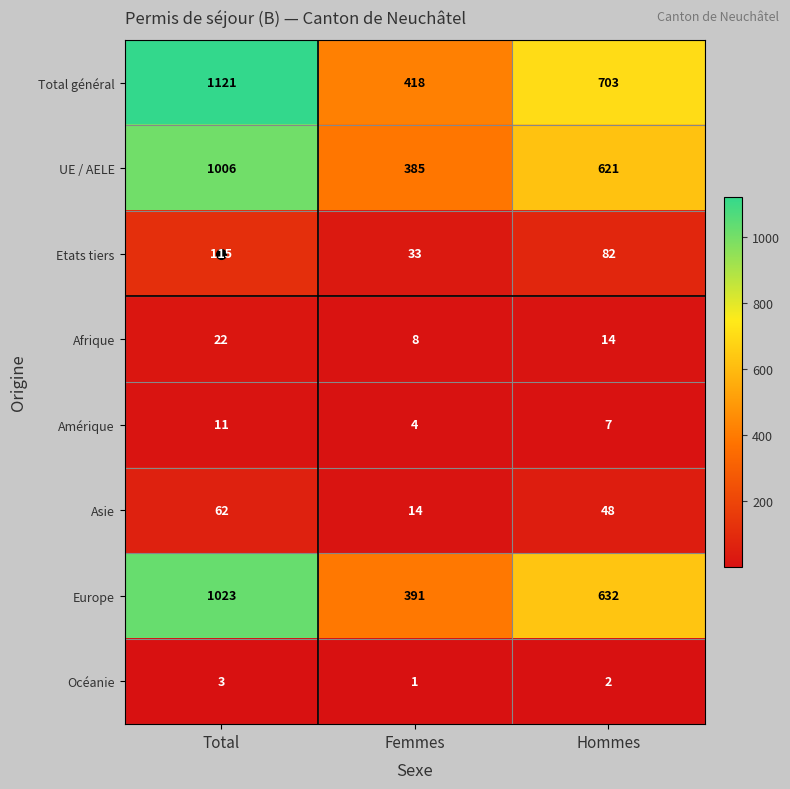

Is it true that Asie equals 81 at Hommes?

False